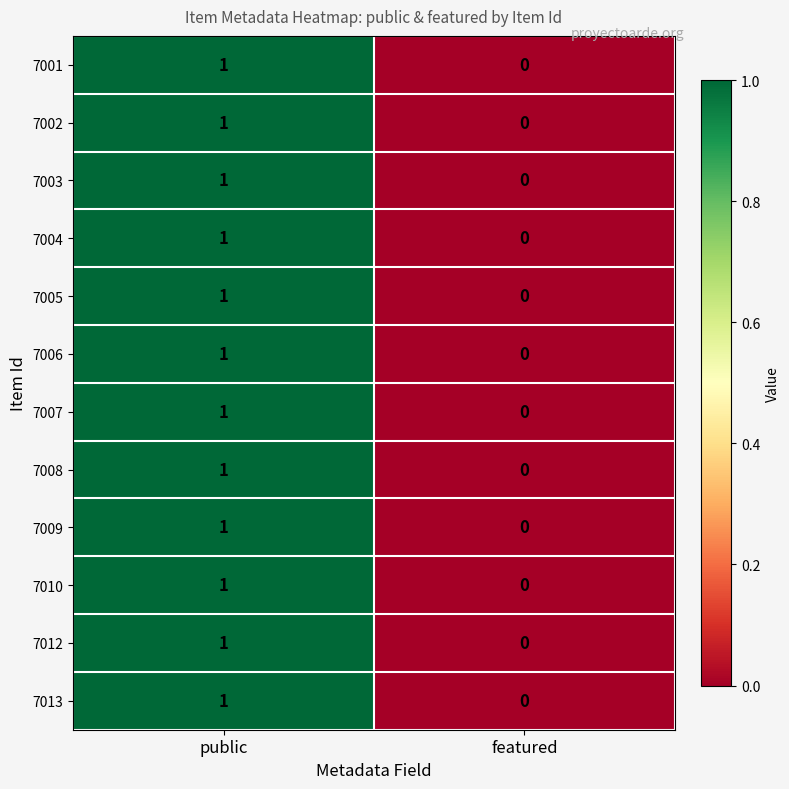

Reading left to right, transcribe all the data shown in this chart.

7001: public=1	featured=0
7002: public=1	featured=0
7003: public=1	featured=0
7004: public=1	featured=0
7005: public=1	featured=0
7006: public=1	featured=0
7007: public=1	featured=0
7008: public=1	featured=0
7009: public=1	featured=0
7010: public=1	featured=0
7012: public=1	featured=0
7013: public=1	featured=0